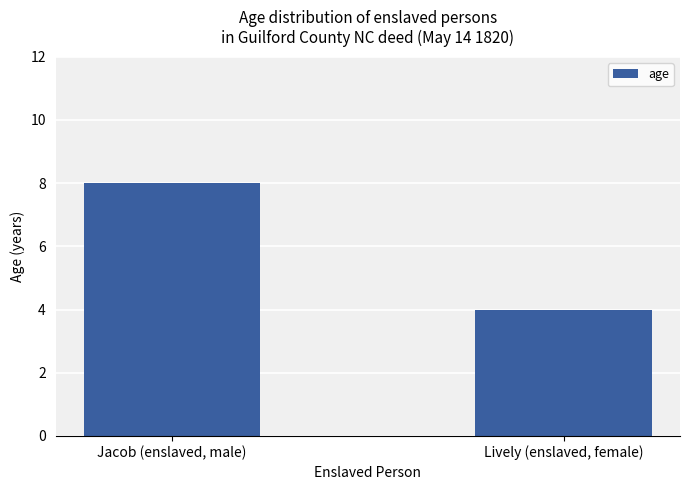

List the labels in order of value, smallest first.

Lively (enslaved, female), Jacob (enslaved, male)